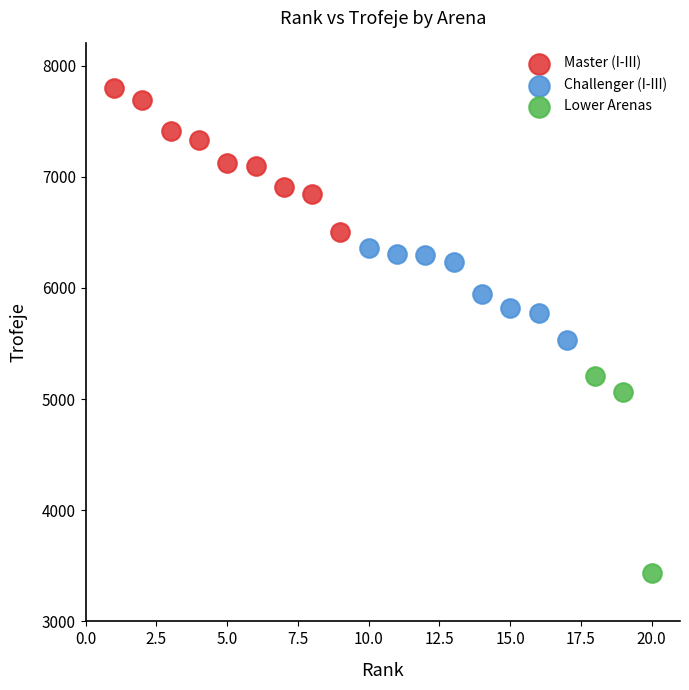

What are all the series names shown in the legend?

Master (I-III), Challenger (I-III), Lower Arenas